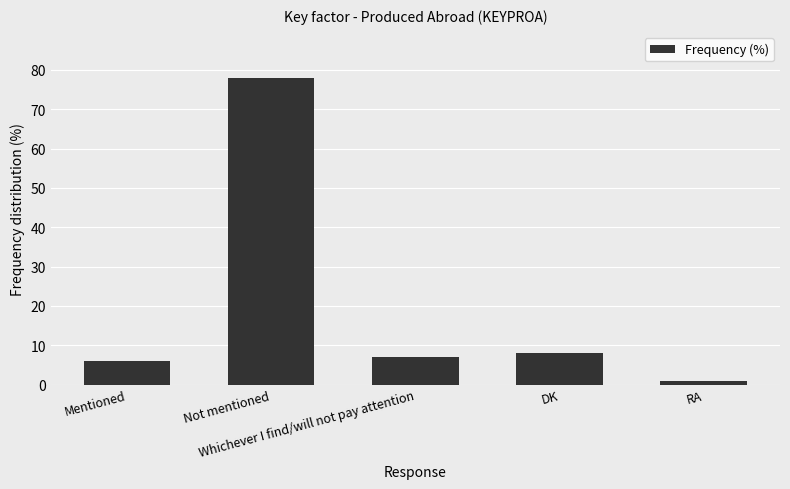

Read the value at Mentioned.

6